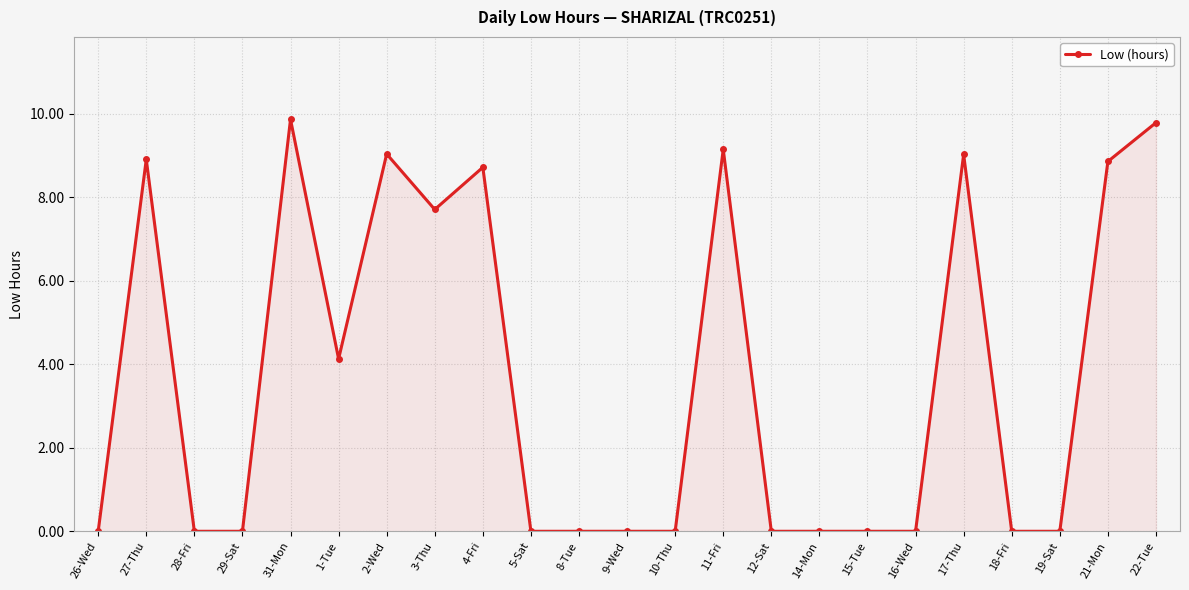

What is the ratio of the value at 2-Wed to the value at 21-Mon?

1.0